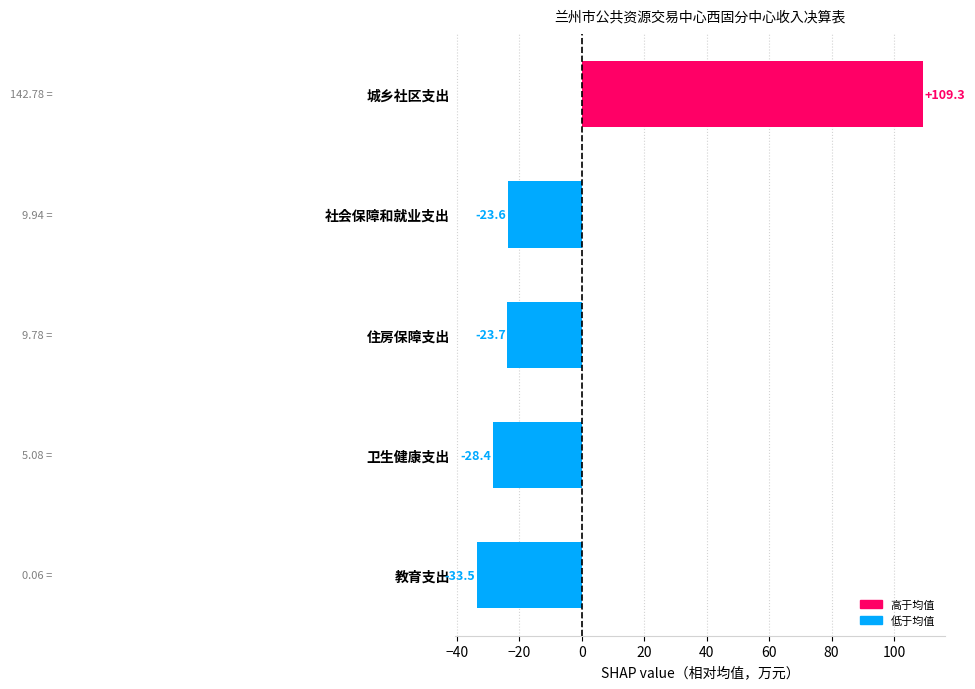

How many positive values are there?

1